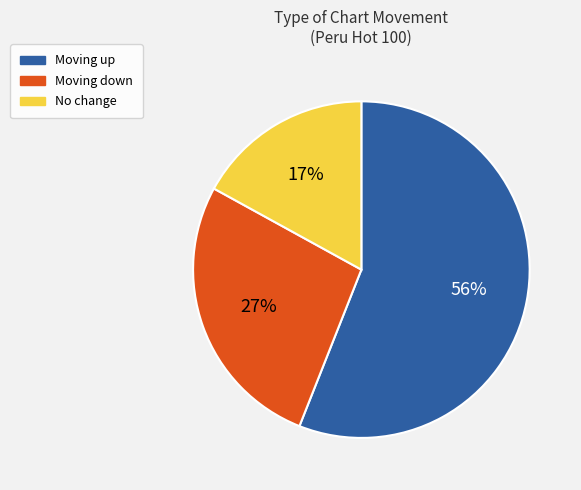

To the nearest percent, what is the difference between the largest and smallest slice percentages?

39%